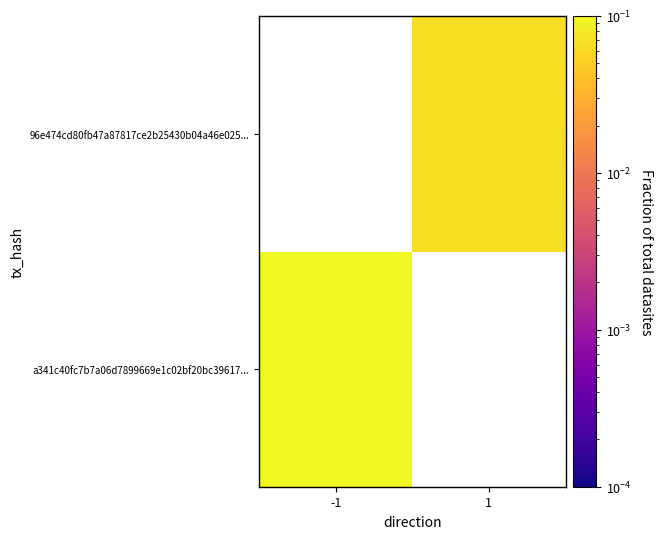

The 96e474cd80fb47a87817ce2b25430b04a46e025... series shows 0.1 at 1. True or false?

True